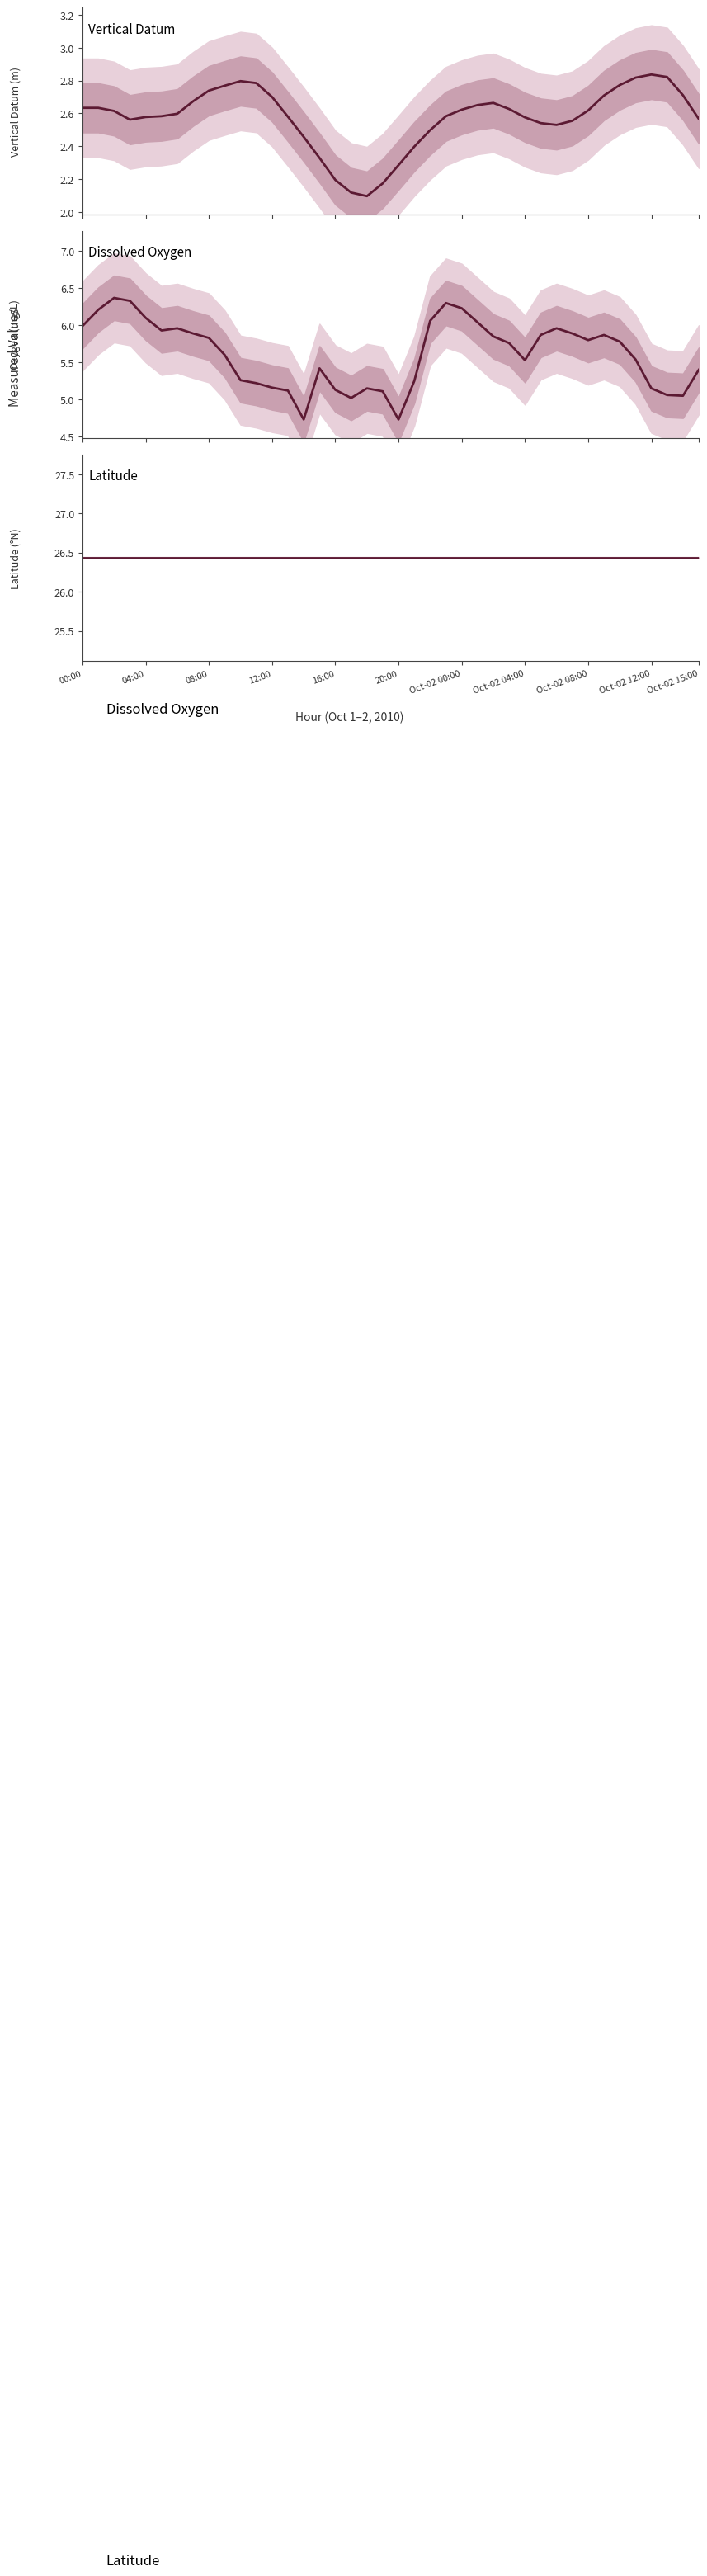

True or false: oxygen and latitude cross at least once.

False